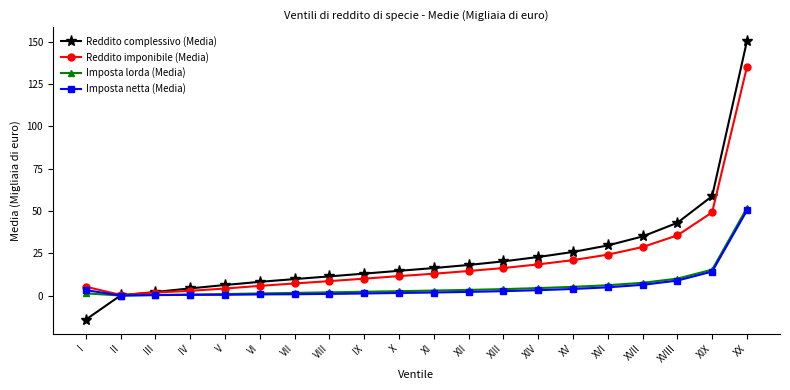

How many series are shown in this chart?

4